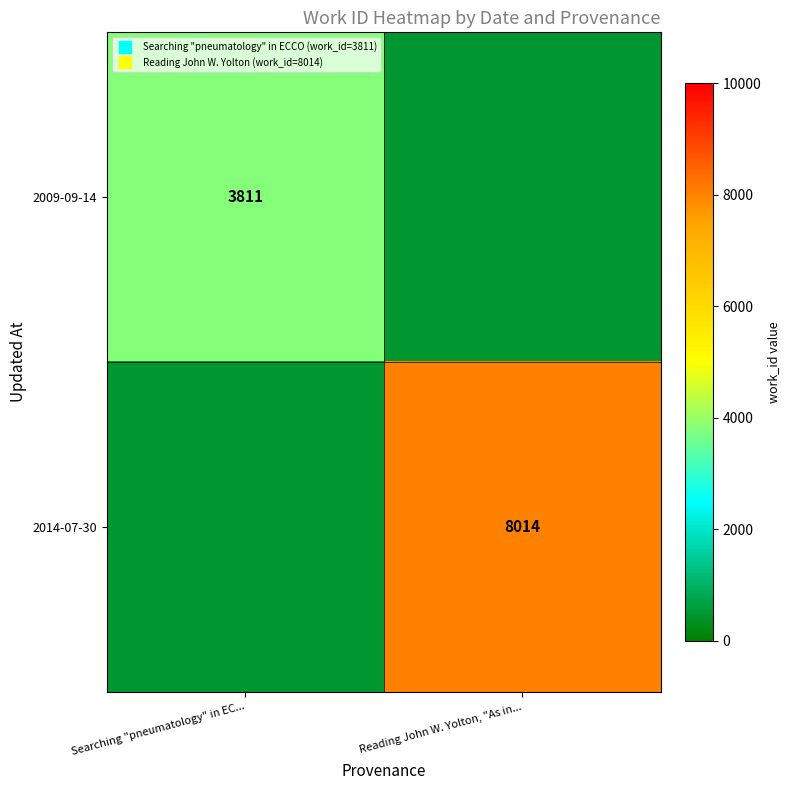

How many data points in 2009-09-14 are less than 3811?

1